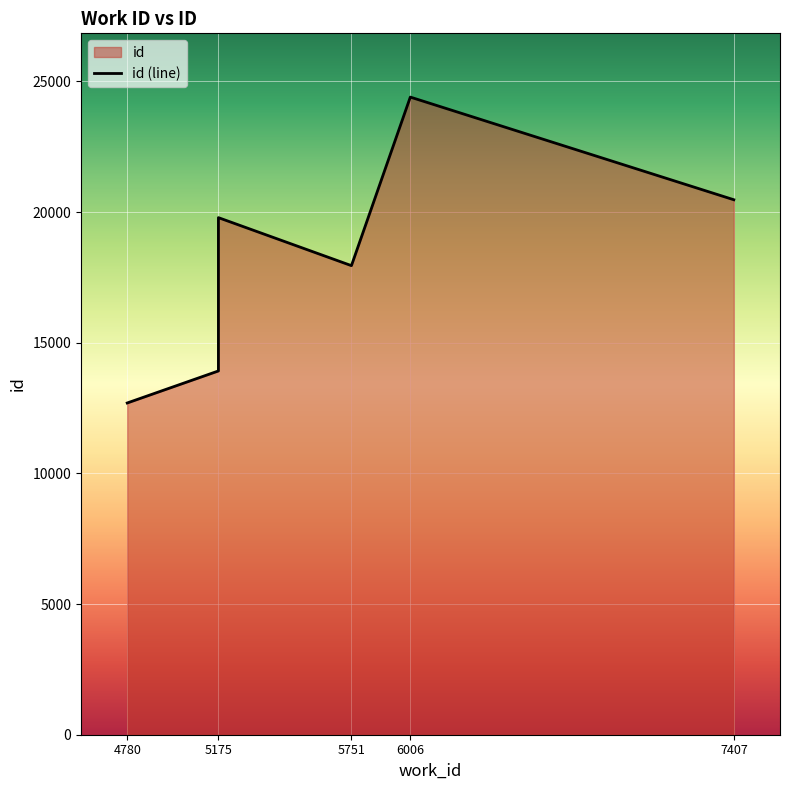

Does the chart display data point markers on the line(s)?

No